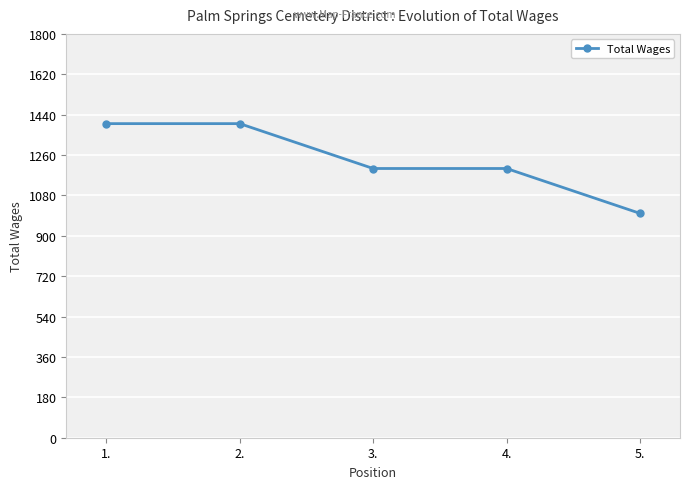

What position from the left is 3.?

3